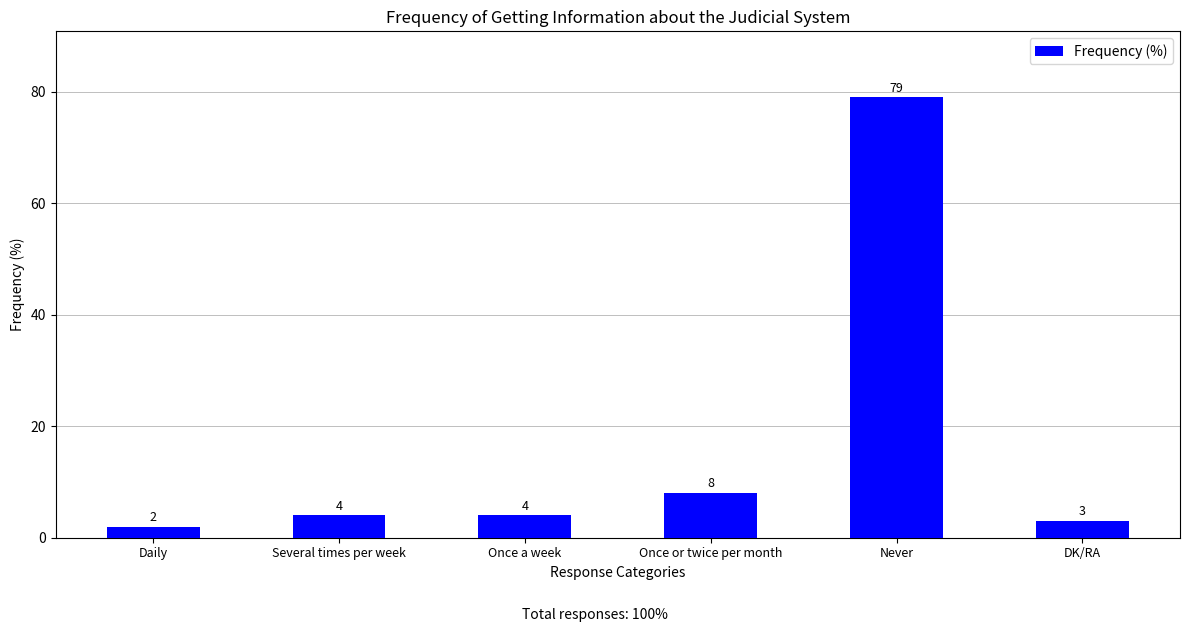

Between Daily and Never, which is larger?

Never